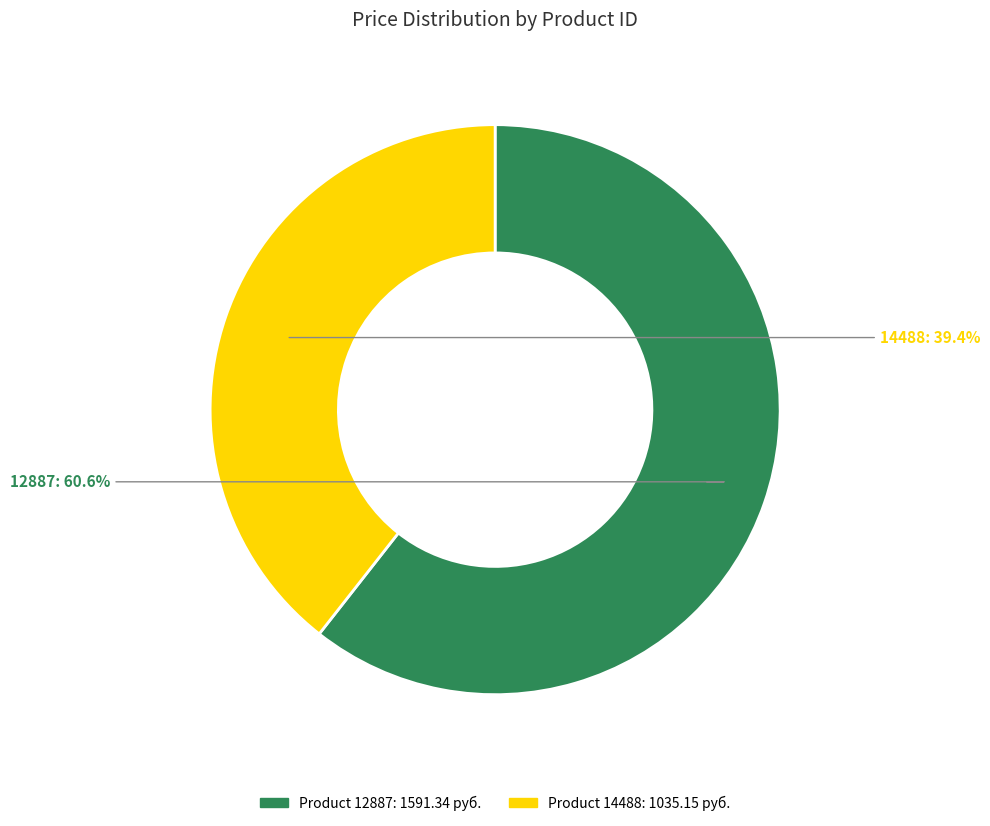

Does any single category account for the majority?

Yes